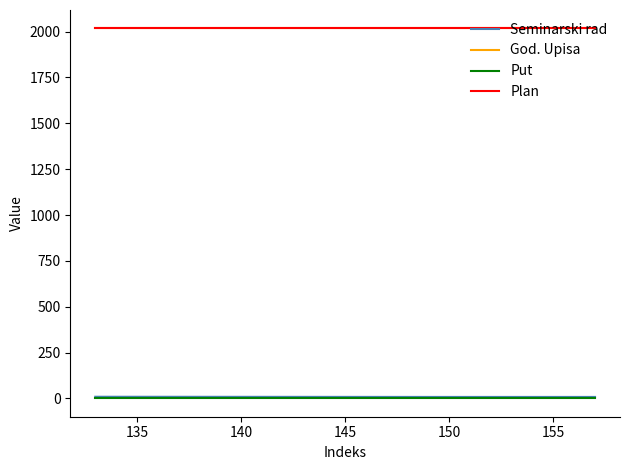

At how many categories does at least one series exceed 1477?

3